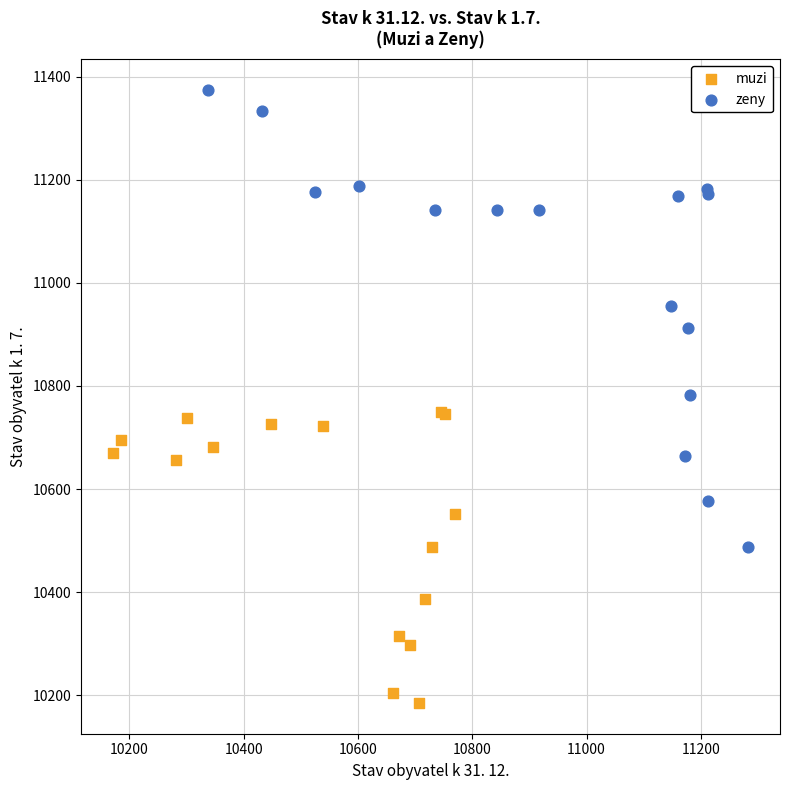

Which series reaches the maximum Y coordinate?

zeny